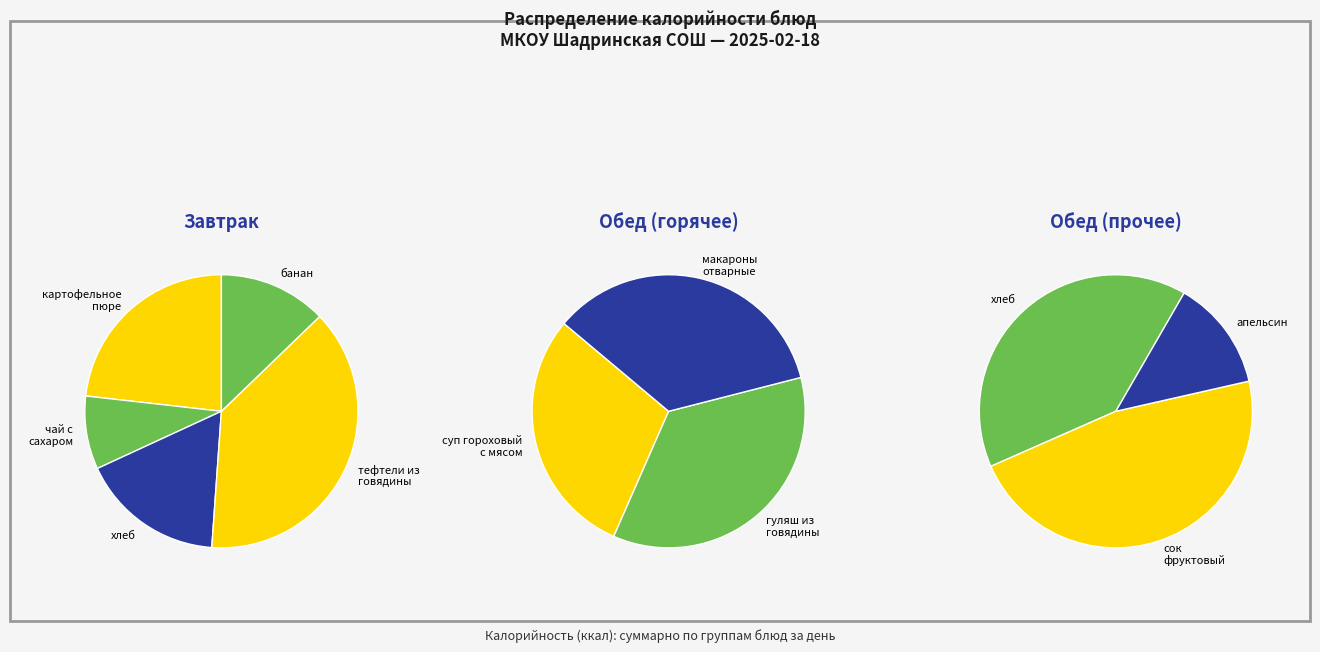

Combined, do гуляш из говядины and тефтели из говядины account for over 50%?

No